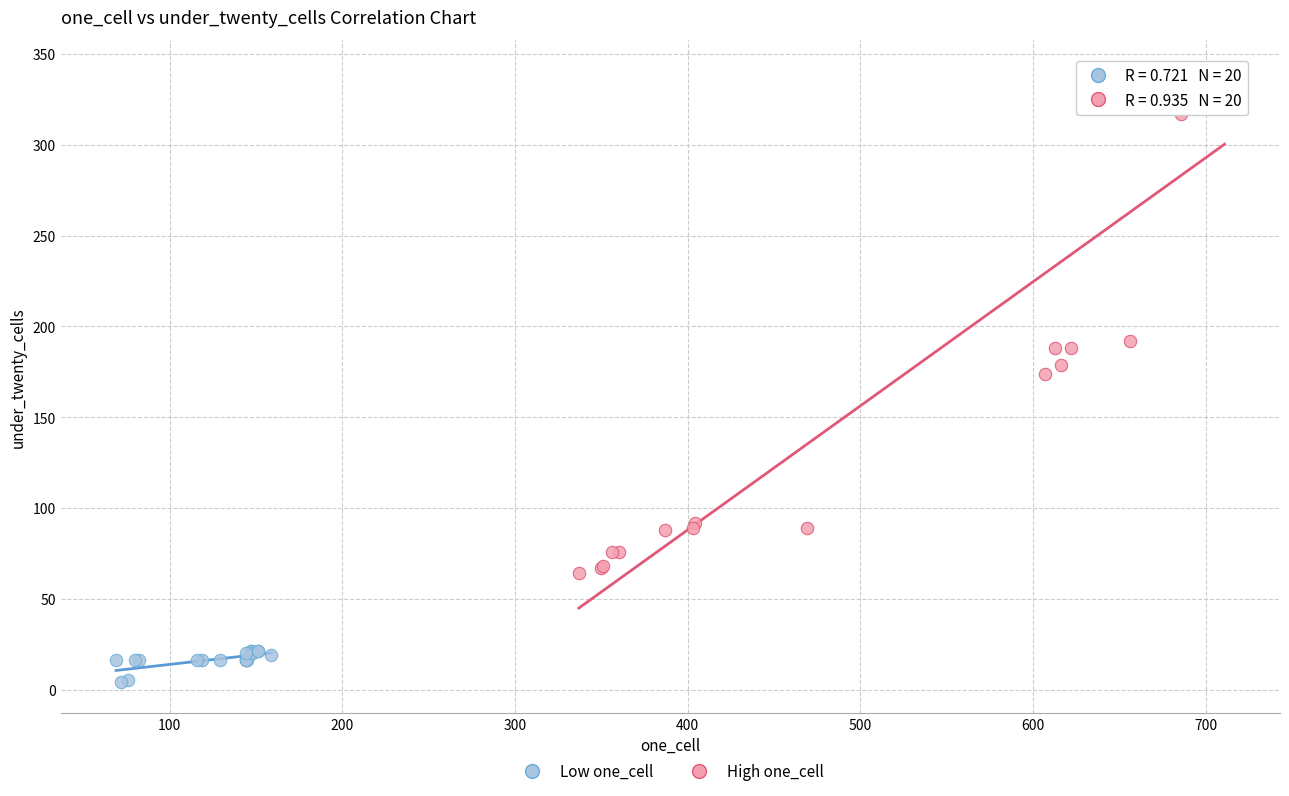

Which series reaches the minimum Y coordinate?

Low one_cell